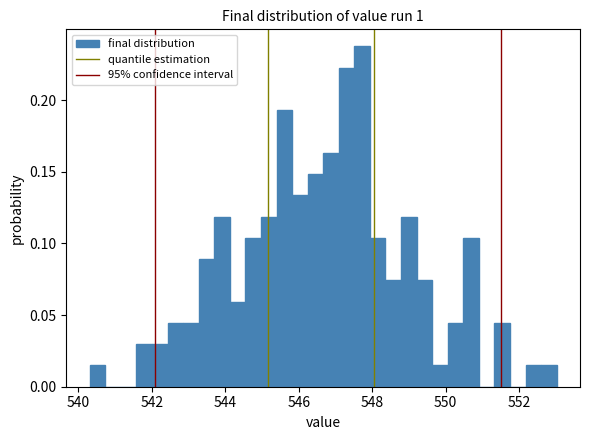

Around what value on the x-axis is the tallest bar? Give the approximate position of its centre, as read against the axis.

547.8